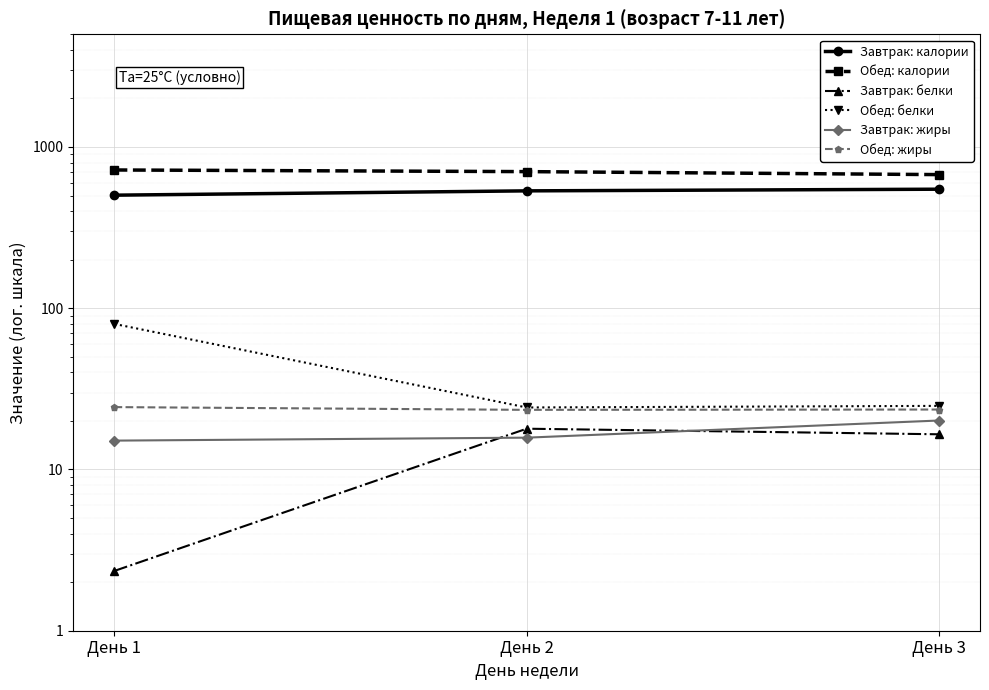

Which label corresponds to the largest value in the chart?

День 1